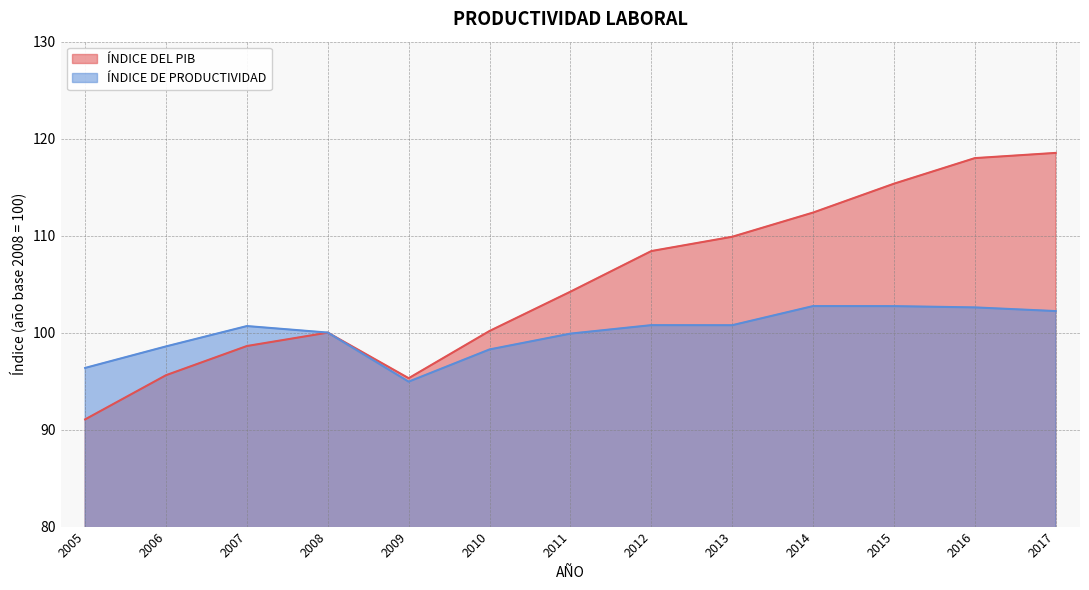

Which series has the largest range (max minus min)?

ÍNDICE DEL PIB